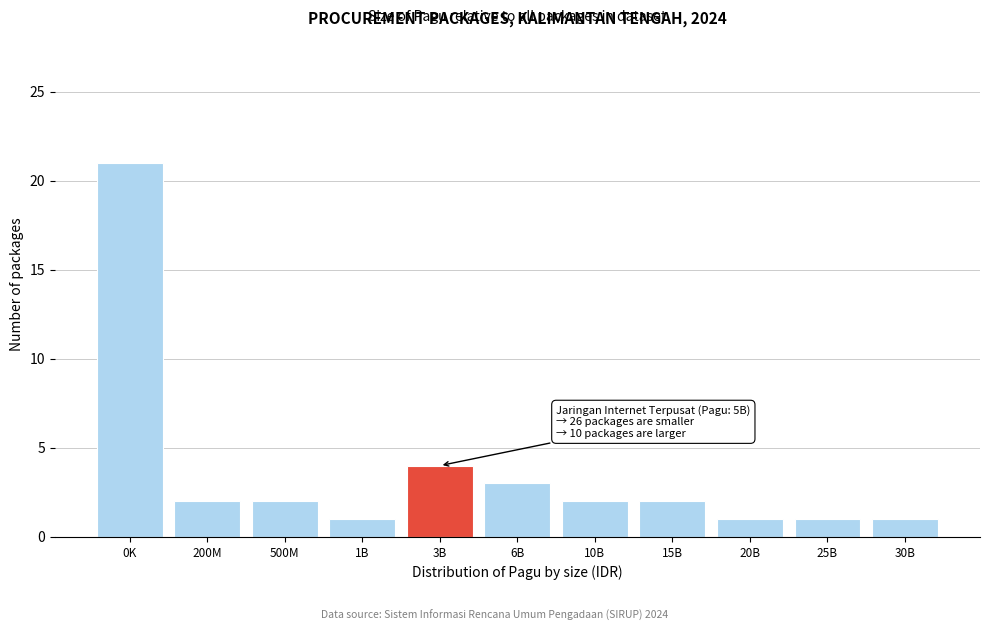

Reading right to left, transcribe all the data shown in this chart.

30B=1	25B=1	20B=1	15B=2	10B=2	6B=3	3B=4	1B=1	500M=2	200M=2	0K=21